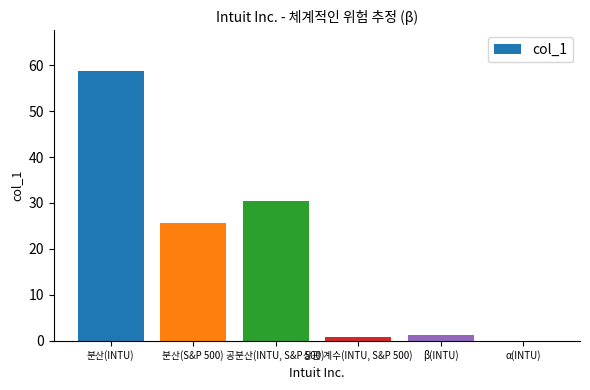

What is the maximum value shown in the chart?

58.8